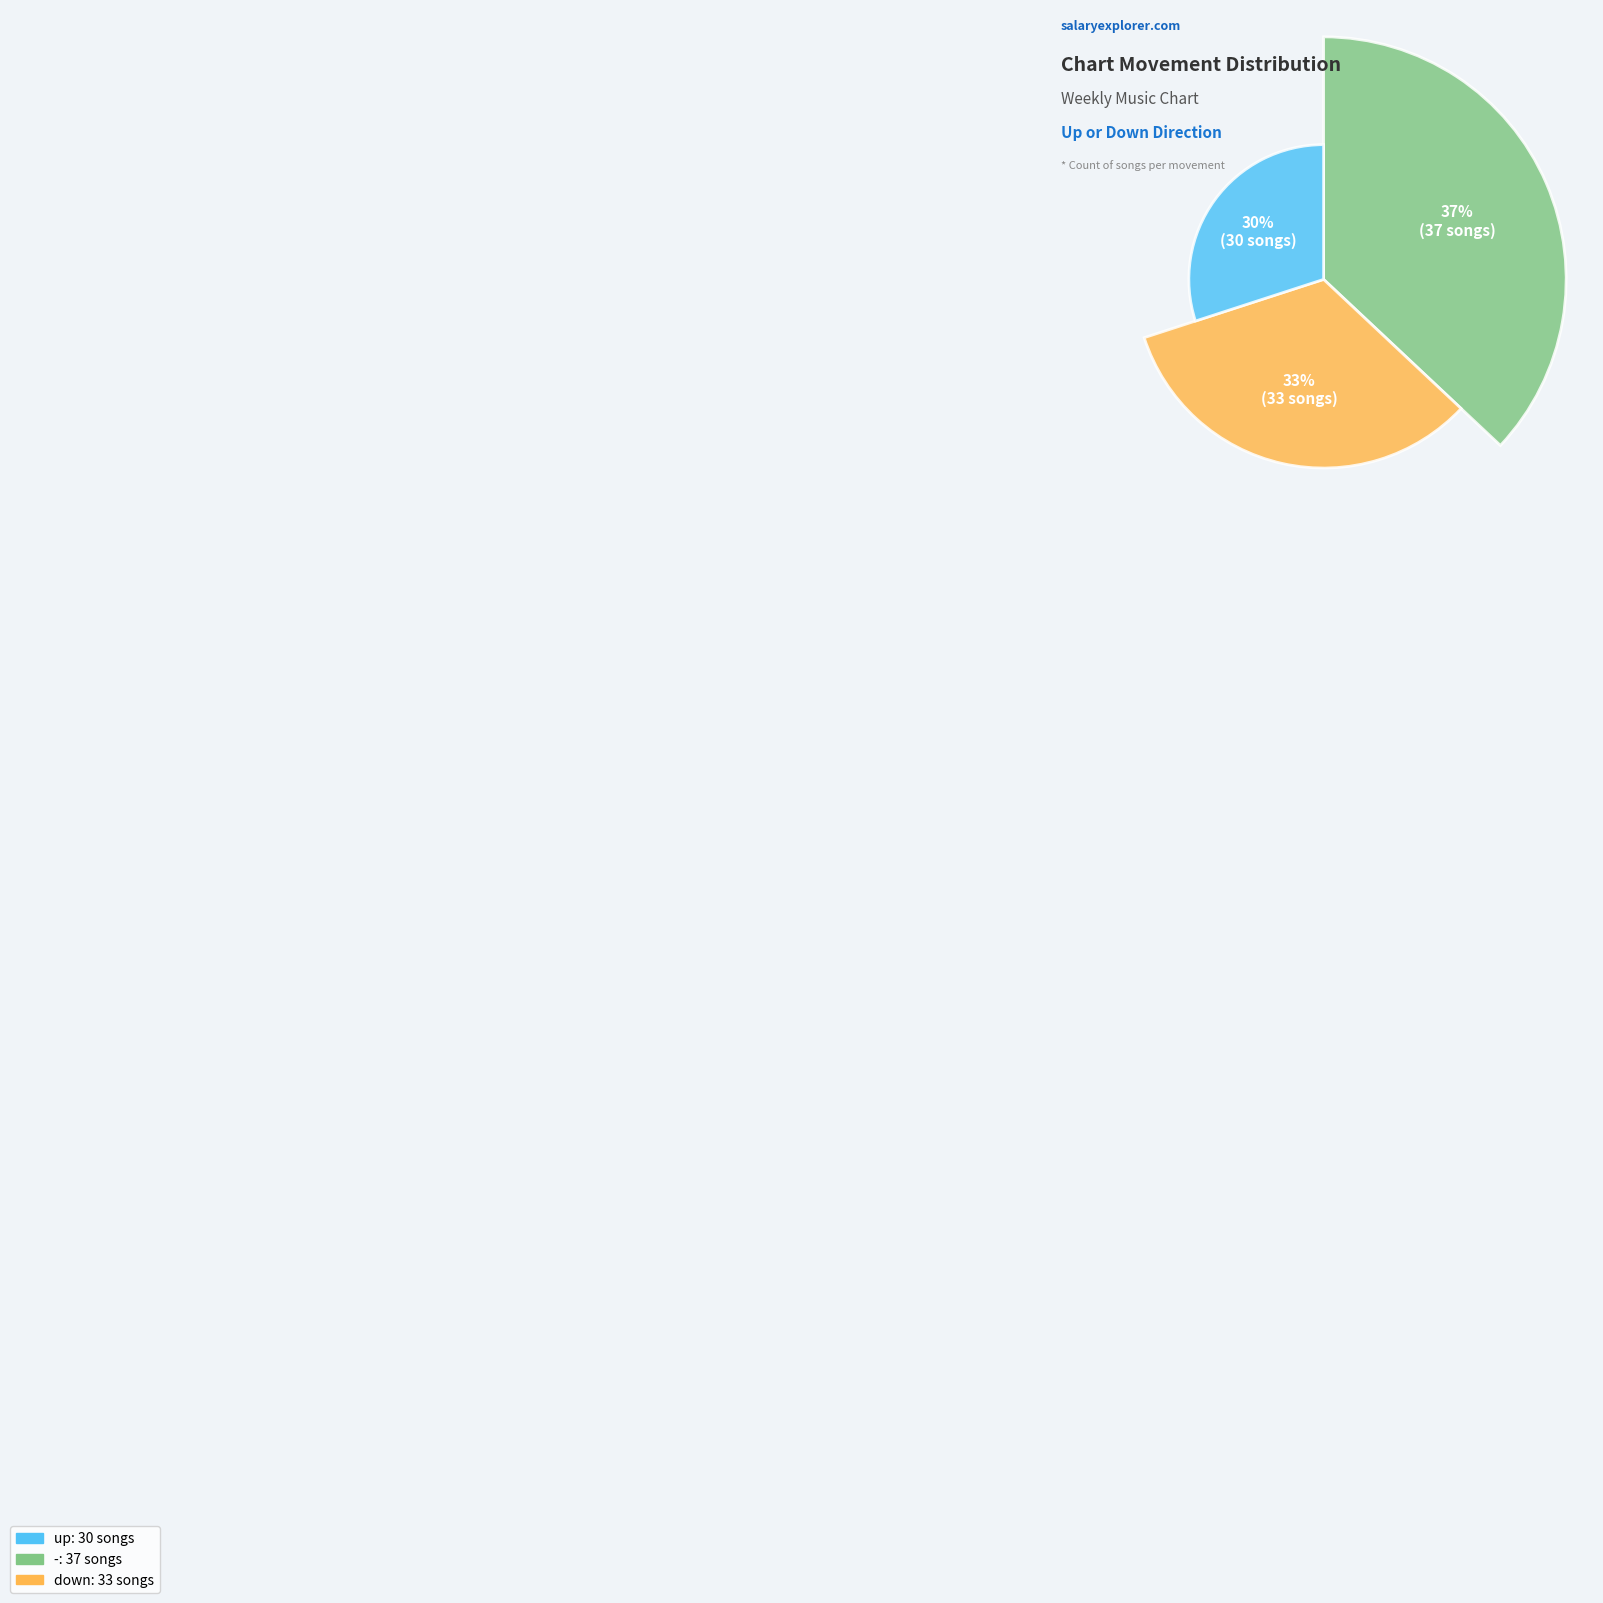

Is it true that down is 33% of the pie?

True